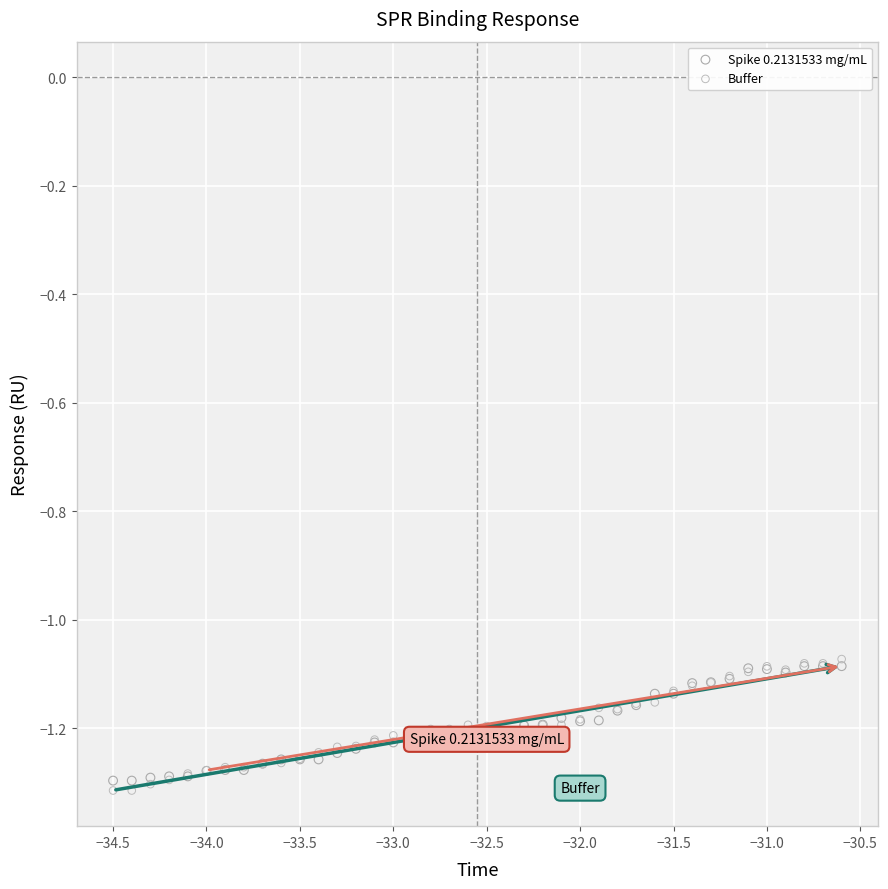

What are all the series names shown in the legend?

Spike 0.2131533 mg/mL, Buffer